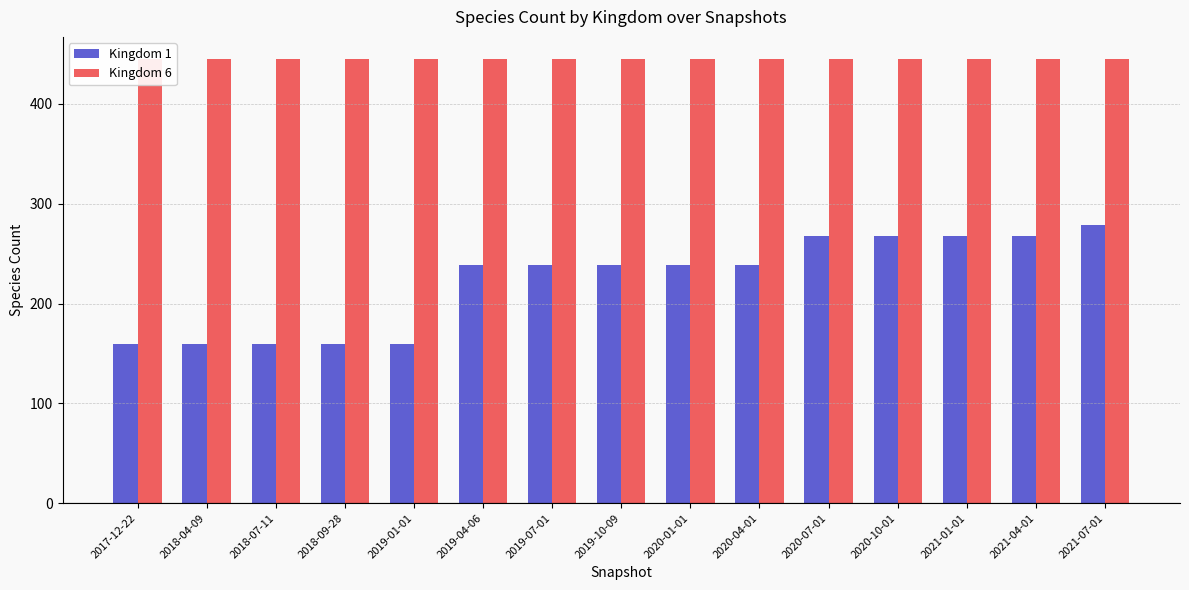

How many values in the Kingdom 1 series are below 239?

5